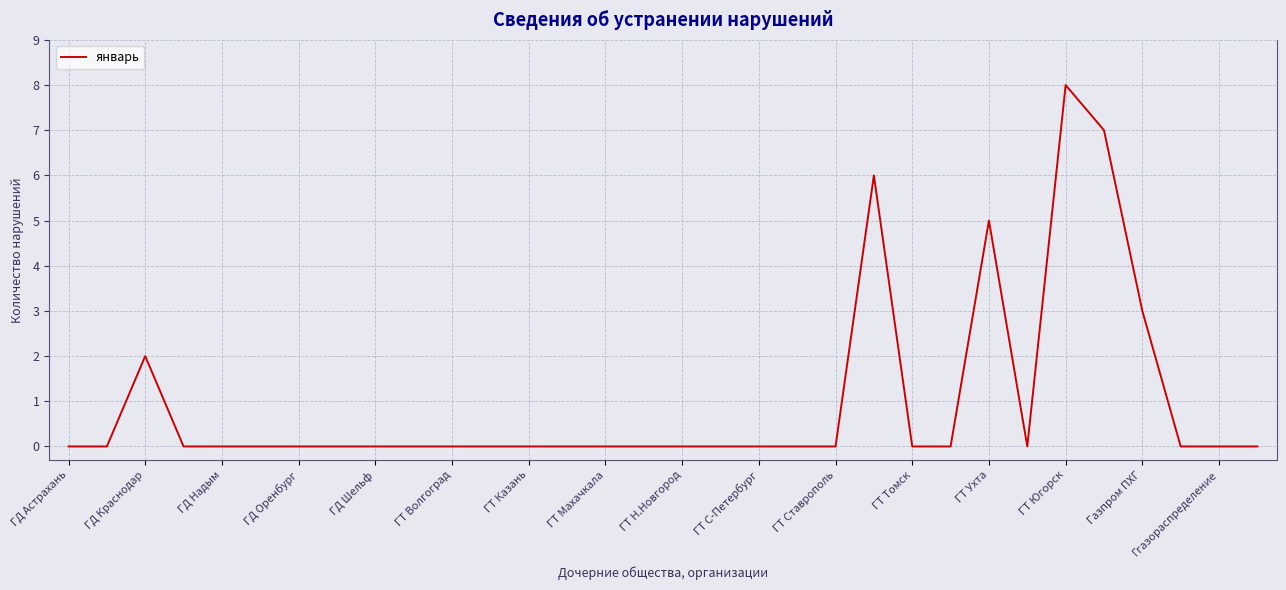

What is the difference between the maximum and minimum values?

8